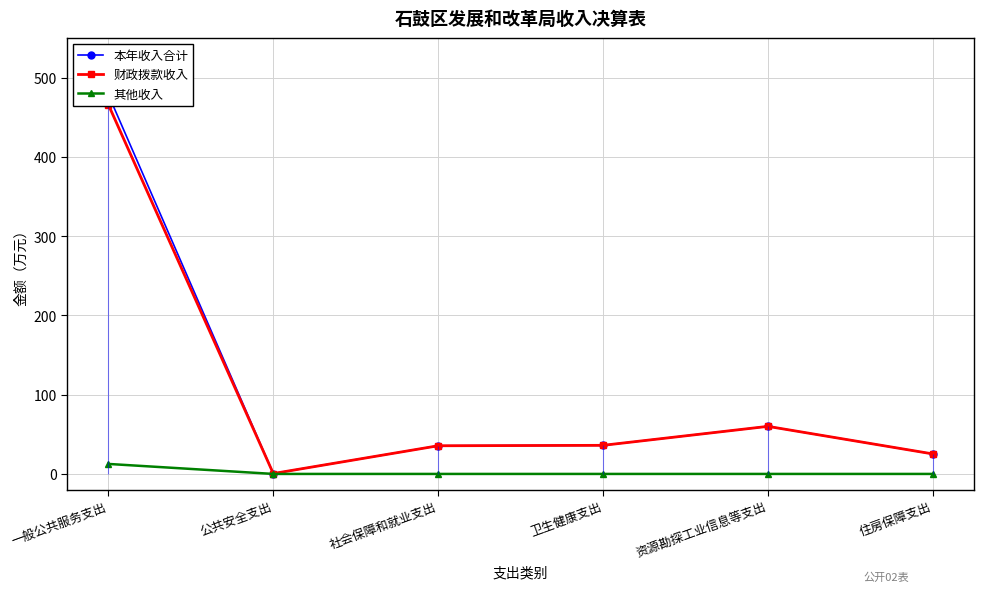

What position from the right is 住房保障支出?

1